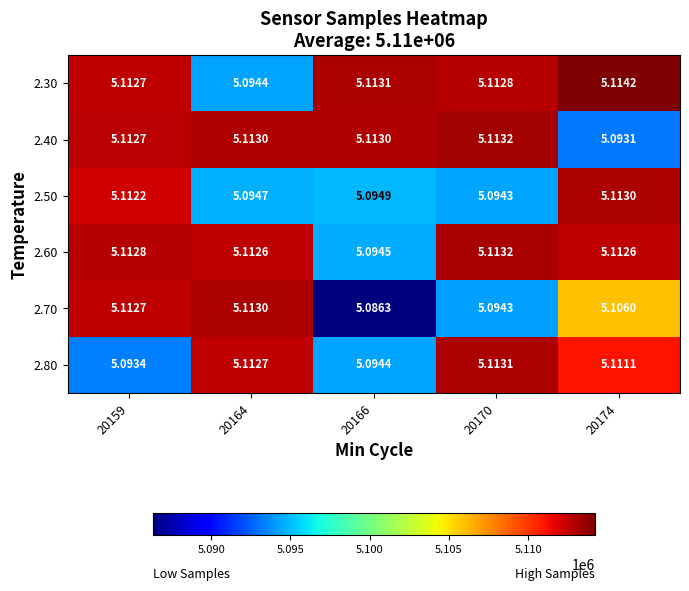

Is the value of 2.70 at 20164 greater than the value of 2.80 at 20174?

Yes